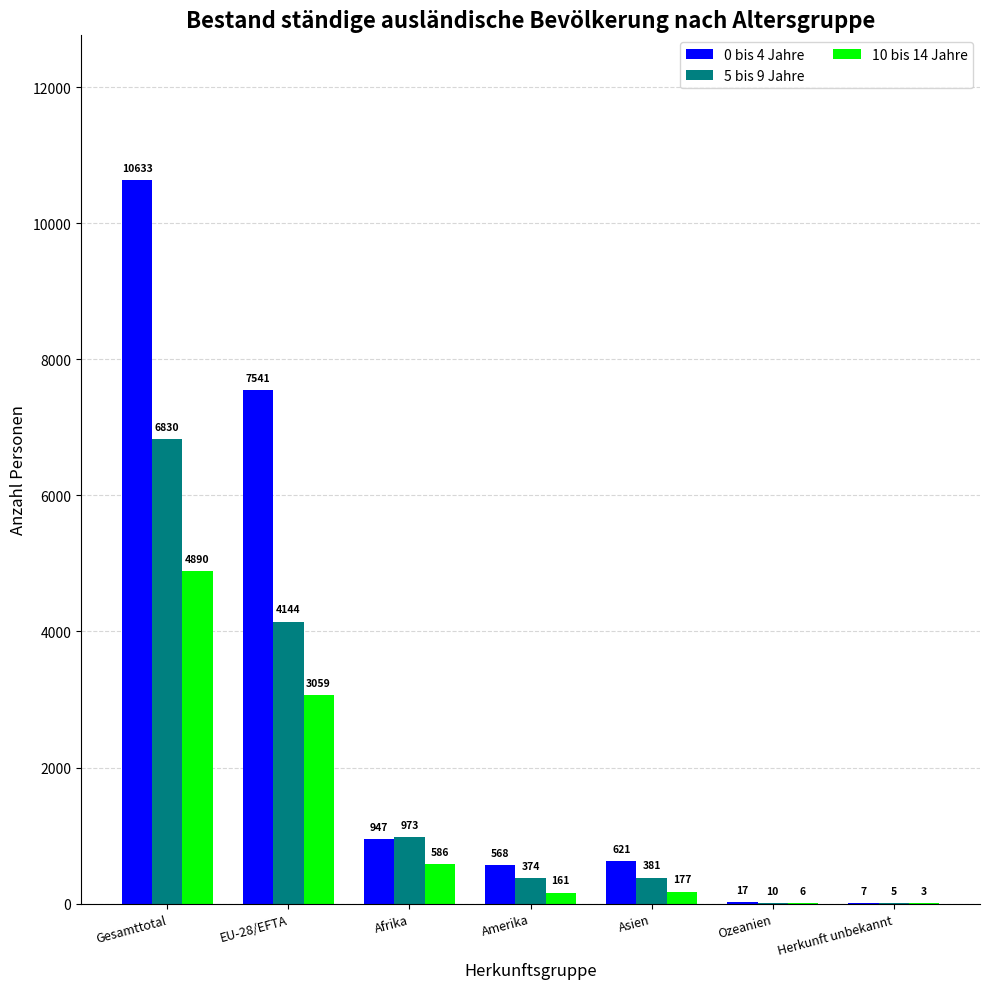

At which category is the sum across all series the highest?

Gesamttotal